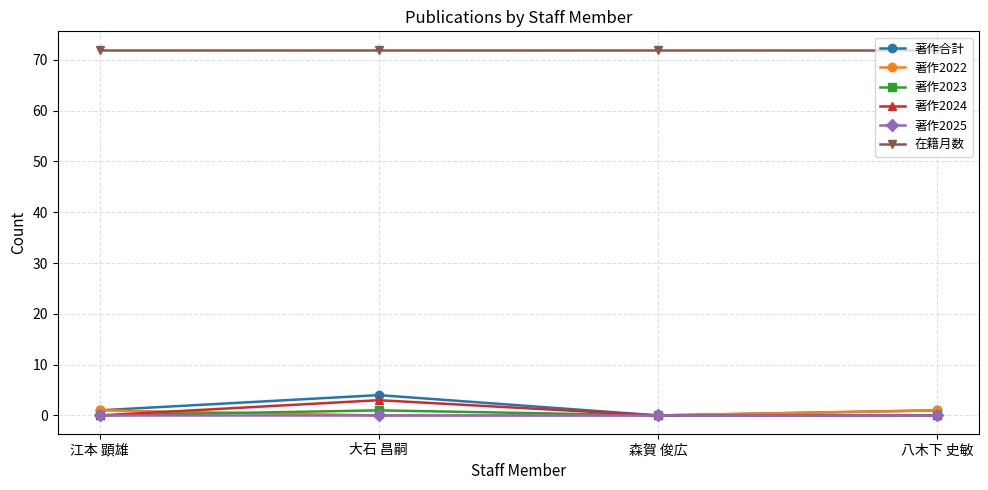

Count the number of categories in the chart.

4